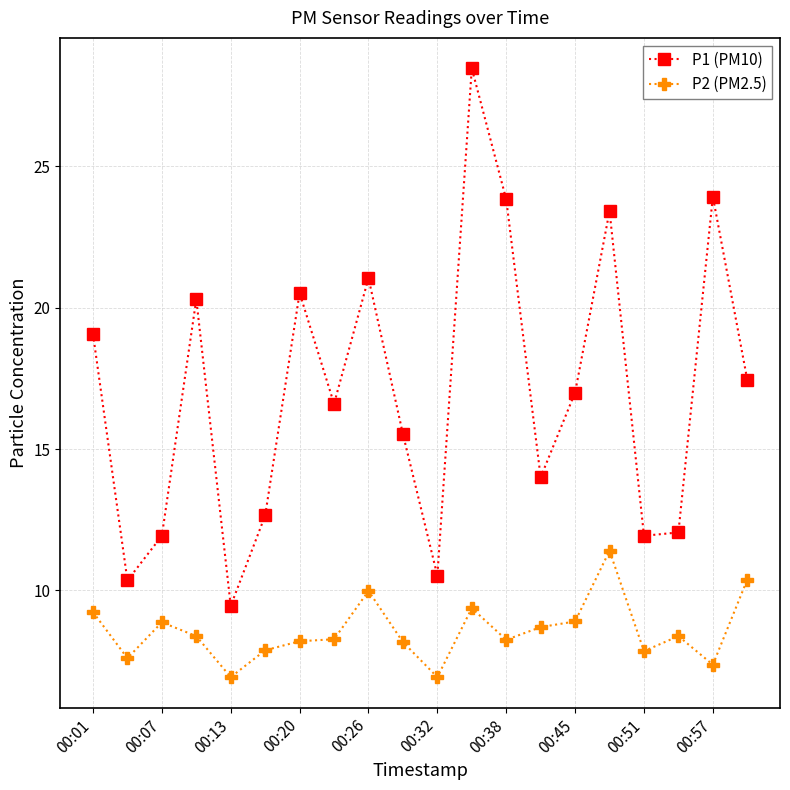

List the series in order of their peak value, highest first.

P1 (PM10), P2 (PM2.5)